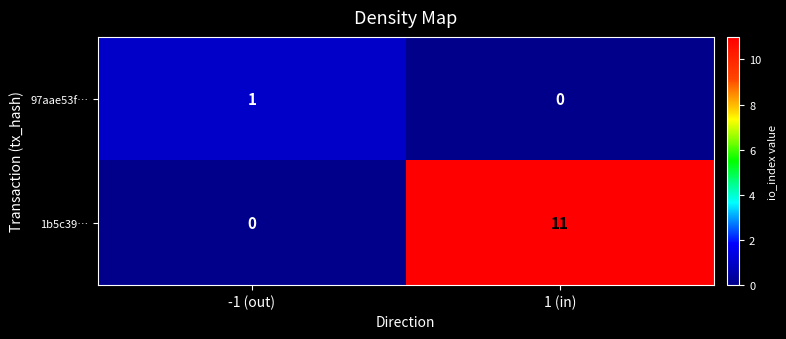

The value of 1b5c39… at 1 (in) is 3. True or false?

False